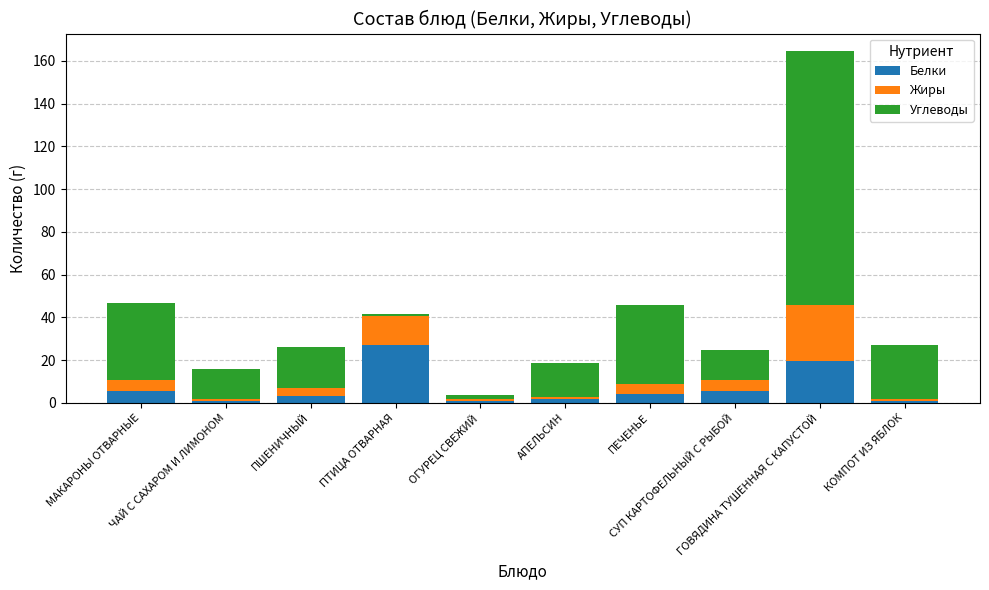

What is the maximum value for Белки?

27.1